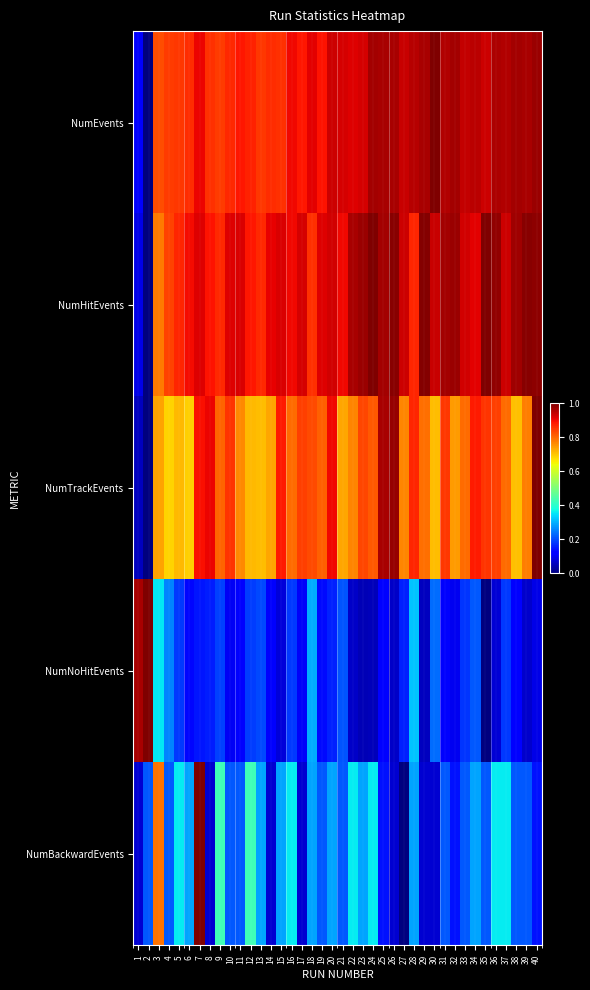

Reading right to left, extract all data points from this chart.

NumEvents: 40=1.0	39=1.0	38=1.0	37=1.0	36=1.0	35=0.9	34=0.9	33=0.9	32=1.0	31=1.0	30=1.0	29=1.0	28=1.0	27=0.9	26=1.0	25=1.0	24=1.0	23=0.9	22=0.9	21=0.9	20=0.9	19=0.9	18=0.9	17=0.9	16=0.9	15=0.9	14=0.9	13=0.9	12=0.9	11=0.9	10=0.9	9=0.8	8=0.9	7=0.9	6=0.9	5=0.8	4=0.8	3=0.8	2=0.0	1=0.1
NumHitEvents: 40=1.0	39=1.0	38=1.0	37=0.9	36=1.0	35=1.0	34=0.9	33=0.9	32=1.0	31=1.0	30=0.9	29=1.0	28=0.9	27=0.9	26=1.0	25=1.0	24=1.0	23=1.0	22=1.0	21=0.9	20=0.9	19=0.9	18=0.9	17=0.9	16=0.9	15=0.9	14=0.9	13=0.9	12=0.9	11=0.9	10=0.9	9=0.9	8=0.9	7=0.9	6=0.9	5=0.9	4=0.8	3=0.8	2=0.0	1=0.1
NumTrackEvents: 40=1.0	39=0.8	38=0.7	37=0.8	36=0.8	35=0.9	34=0.9	33=0.8	32=0.7	31=0.9	30=0.7	29=0.8	28=0.9	27=0.8	26=1.0	25=1.0	24=0.8	23=0.8	22=0.8	21=0.7	20=0.9	19=0.8	18=0.8	17=0.8	16=0.8	15=0.9	14=0.7	13=0.7	12=0.7	11=0.8	10=0.9	9=0.8	8=0.9	7=0.9	6=0.7	5=0.7	4=0.7	3=0.7	2=0.0	1=0.1
NumNoHitEvents: 40=0.1	39=0.1	38=0.1	37=0.2	36=0.1	35=0.0	34=0.2	33=0.2	32=0.1	31=0.1	30=0.2	29=0.1	28=0.3	27=0.2	26=0.1	25=0.1	24=0.1	23=0.0	22=0.1	21=0.2	20=0.2	19=0.1	18=0.3	17=0.1	16=0.2	15=0.1	14=0.1	13=0.2	12=0.2	11=0.1	10=0.1	9=0.2	8=0.2	7=0.1	6=0.1	5=0.2	4=0.3	3=0.4	2=1.0	1=1.0
NumBackwardEvents: 40=0.1	39=0.2	38=0.2	37=0.4	36=0.4	35=0.2	34=0.3	33=0.2	32=0.1	31=0.2	30=0.1	29=0.1	28=0.3	27=0.0	26=0.1	25=0.1	24=0.4	23=0.3	22=0.4	21=0.2	20=0.3	19=0.2	18=0.3	17=0.1	16=0.4	15=0.3	14=0.1	13=0.3	12=0.4	11=0.2	10=0.2	9=0.4	8=0.1	7=1.0	6=0.3	5=0.4	4=0.2	3=0.8	2=0.2	1=0.1